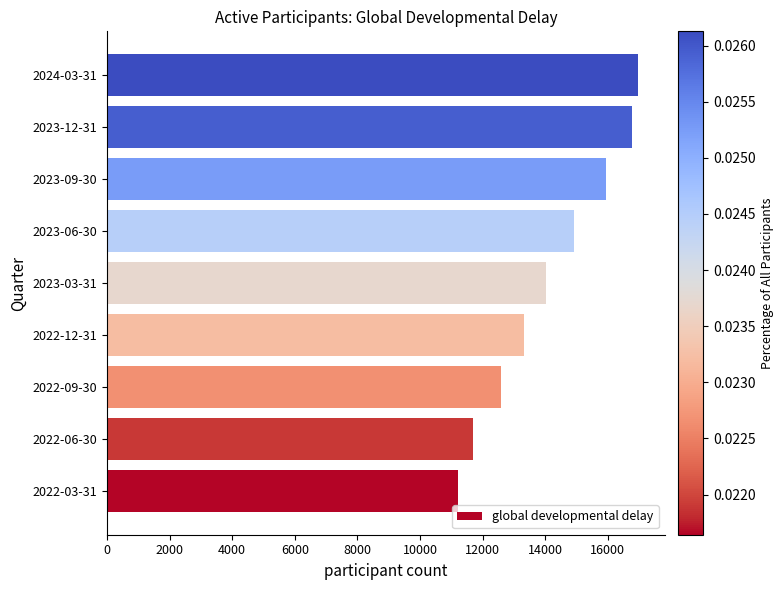

How many series are shown in this chart?

1